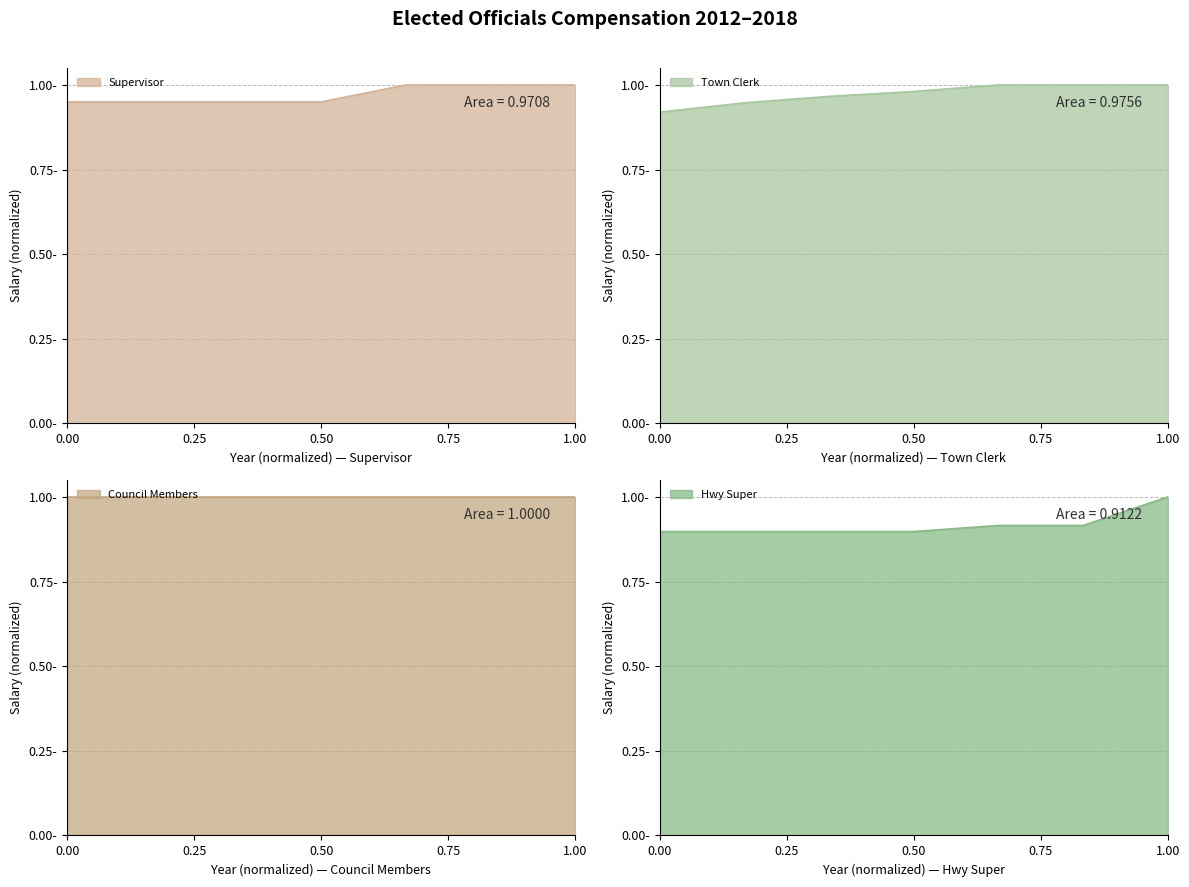

What is the minimum value shown in the chart?

0.9